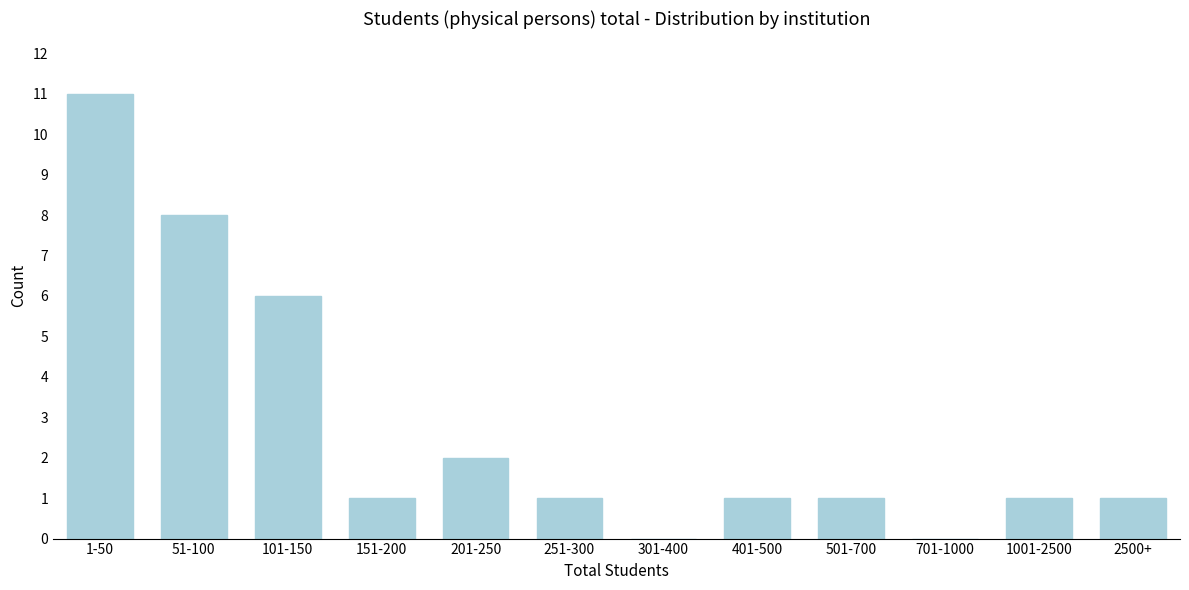

Reading right to left, list all the values displayed in this chart.

2500+=1	1001-2500=1	701-1000=0	501-700=1	401-500=1	301-400=0	251-300=1	201-250=2	151-200=1	101-150=6	51-100=8	1-50=11